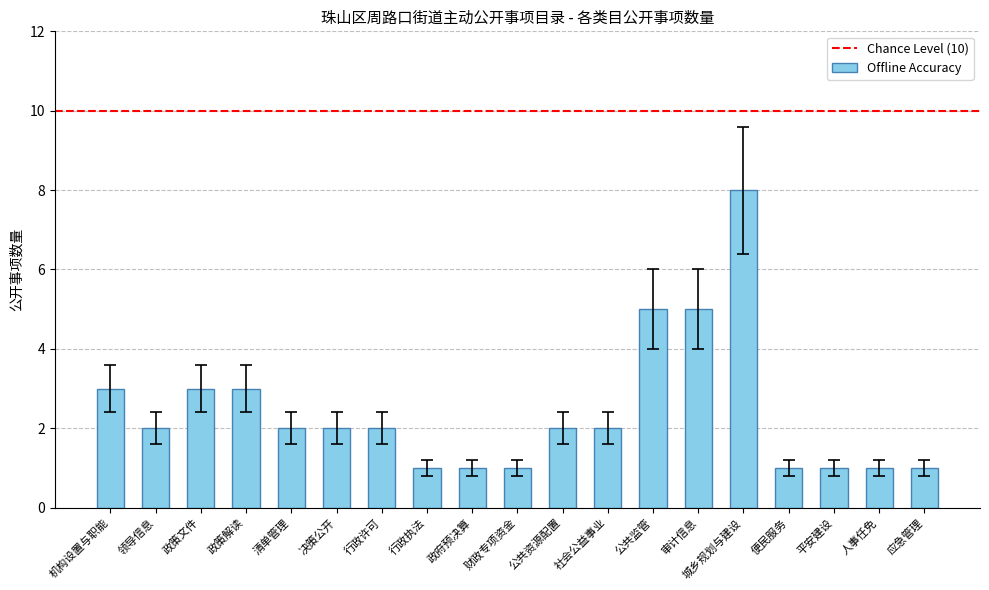

Does the chart contain stacked bars?

No